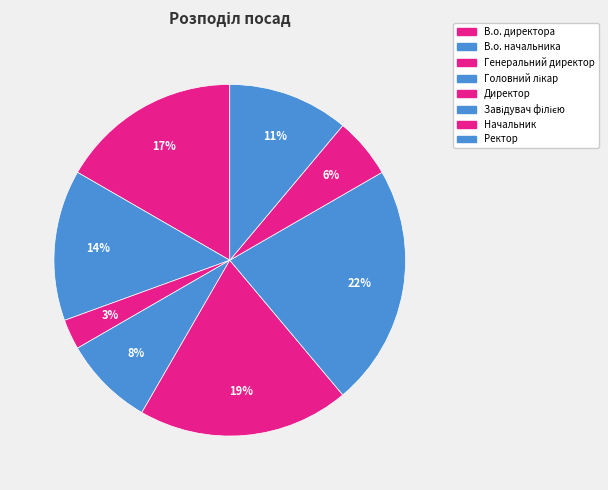

Is the sum of Начальник and Ректор greater than half?

No